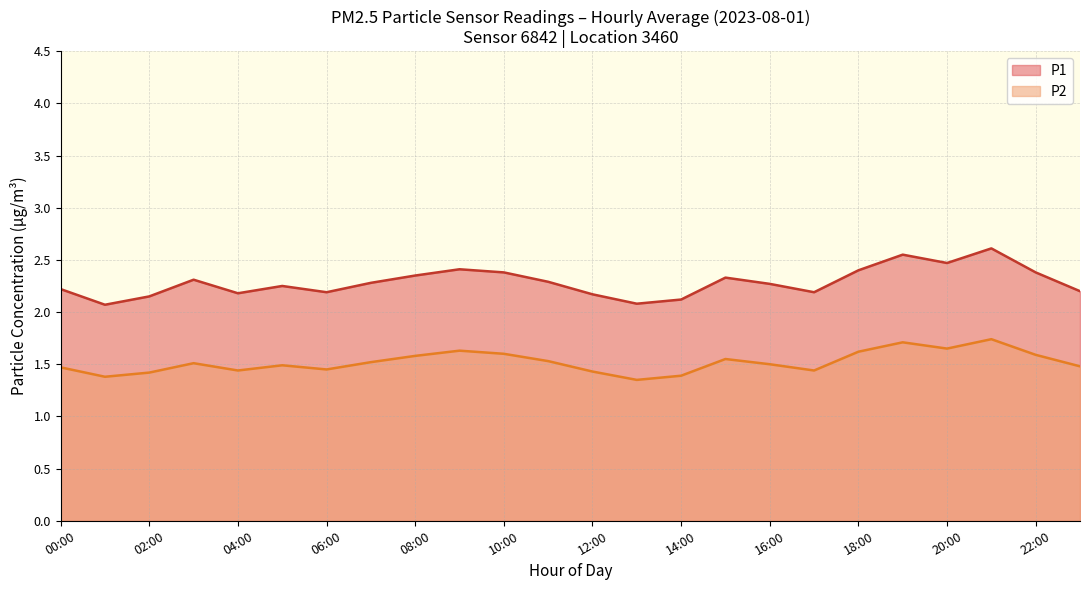

The P1 series shows 2.2 at 05:20. True or false?

True